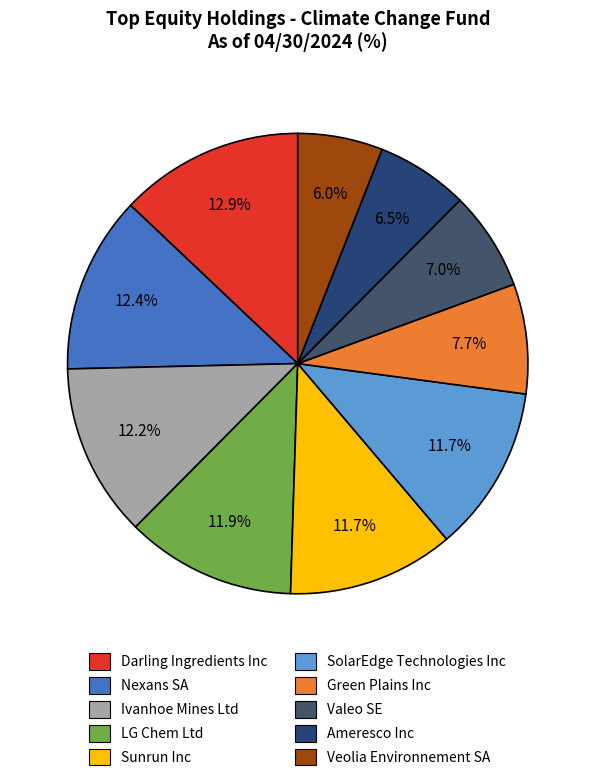

What percentage is NOT represented by Nexans SA?

87.6%